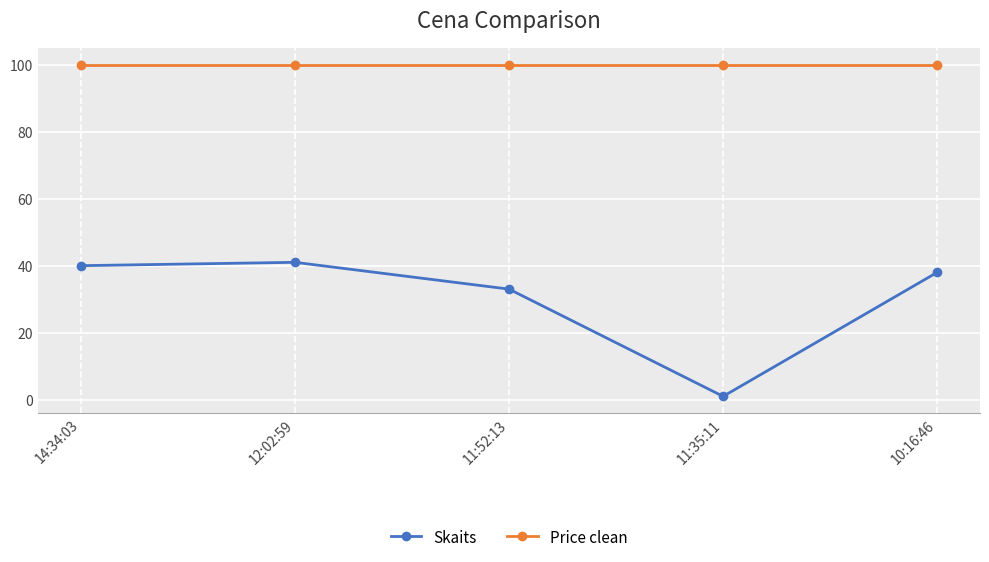

Reading right to left, what are all the values shown in this chart?

Skaits: 10:16:46=38	11:35:11=1	11:52:13=33	12:02:59=41	14:34:03=40
Price clean: 10:16:46=100	11:35:11=100	11:52:13=100	12:02:59=100	14:34:03=100